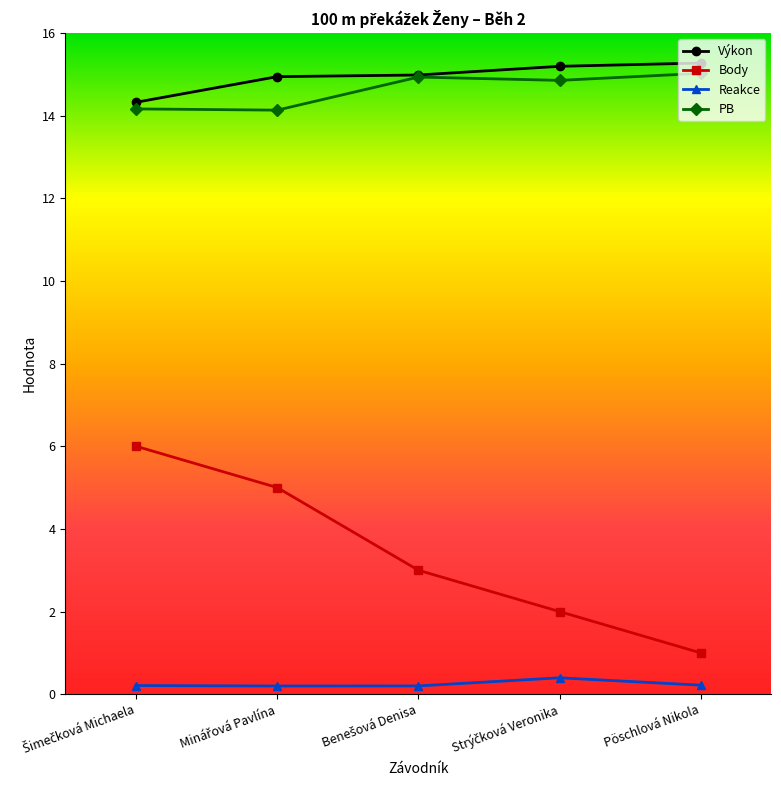

Which series has the largest range (max minus min)?

Body